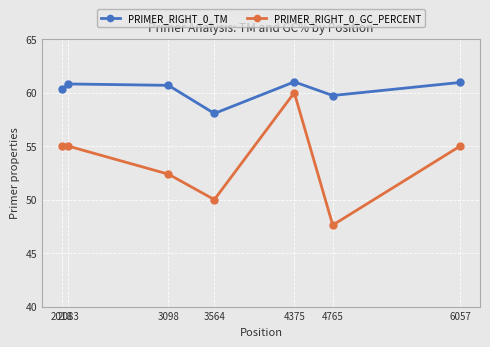

The PRIMER_RIGHT_0_GC_PERCENT series shows 50.0 at 3564. True or false?

True